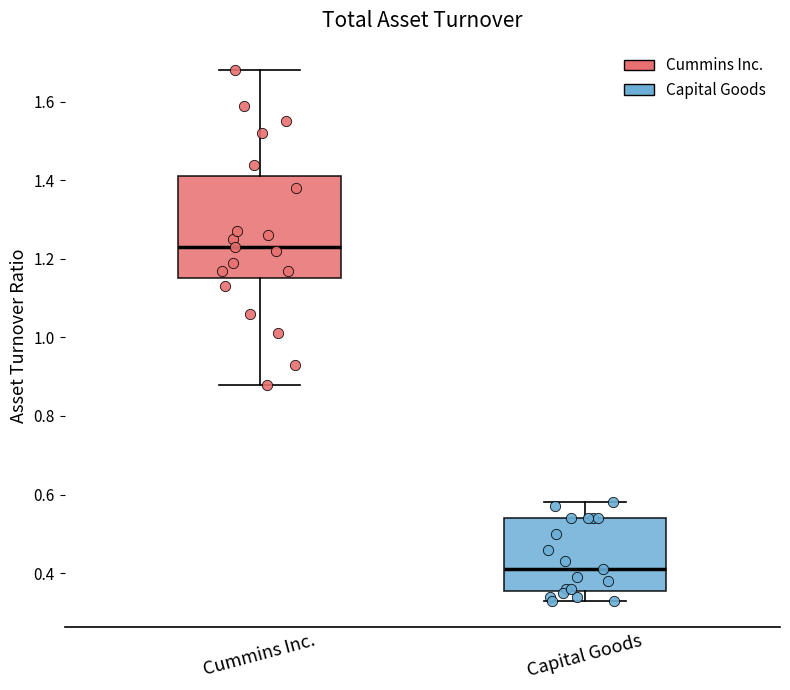

Where is the upper edge of the box for Cummins Inc. on the y-axis? The values are not printed on the chart, so give them approximately, as read against the axis.

1.42